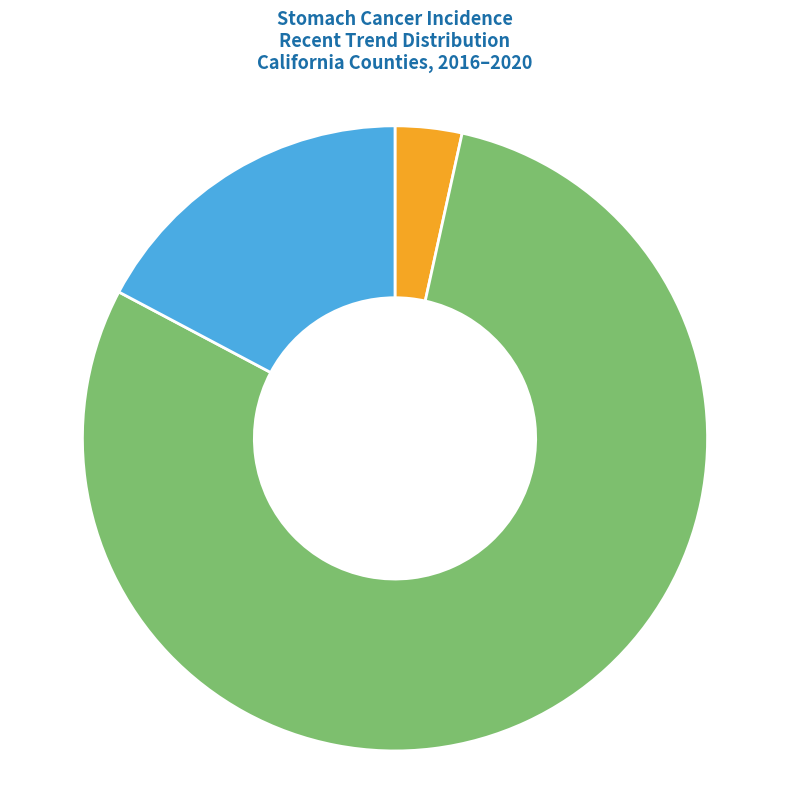

Does any single category account for the majority?

Yes